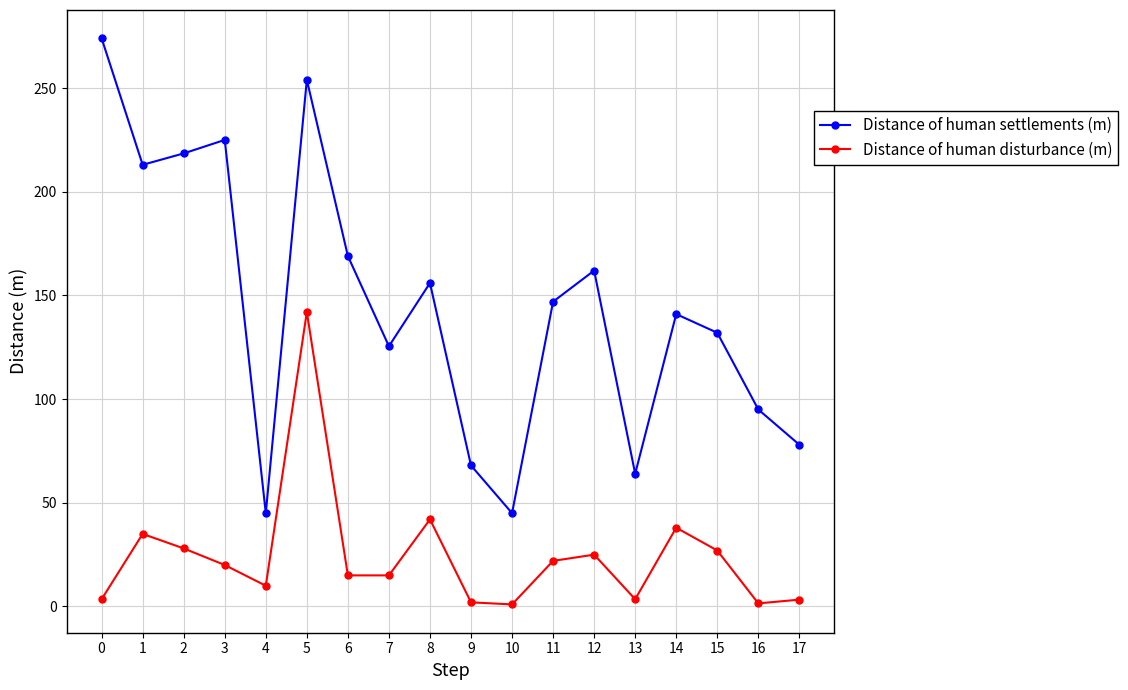

True or false: Distance of human settlements (m) and Distance of human disturbance (m) intersect in this chart.

False